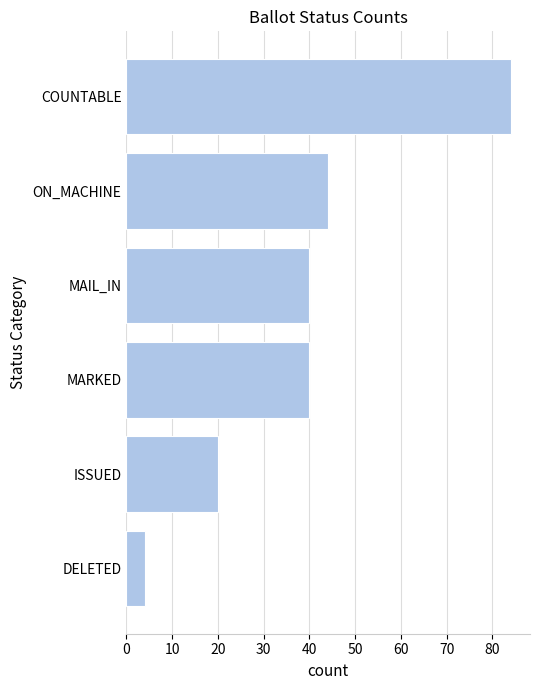

Between DELETED and MARKED, which is larger?

MARKED